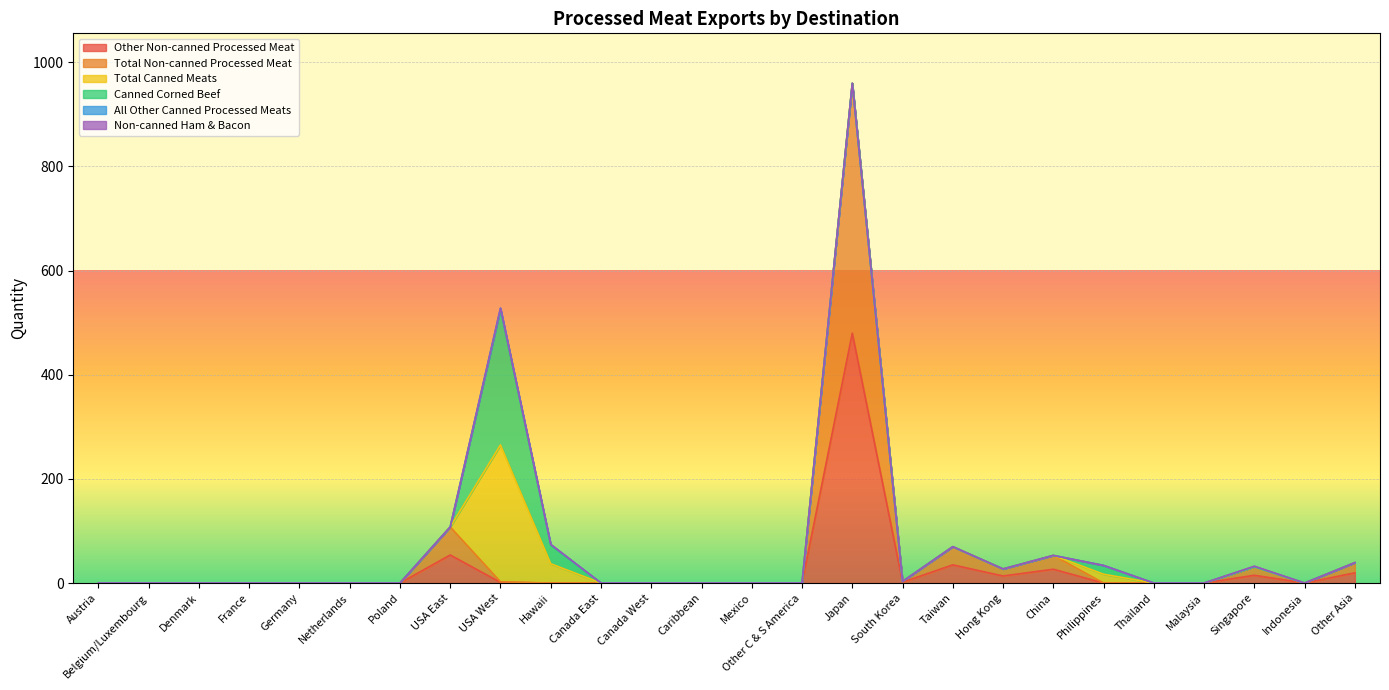

True or false: Non-canned Ham & Bacon and All Other Canned Processed Meats intersect in this chart.

False